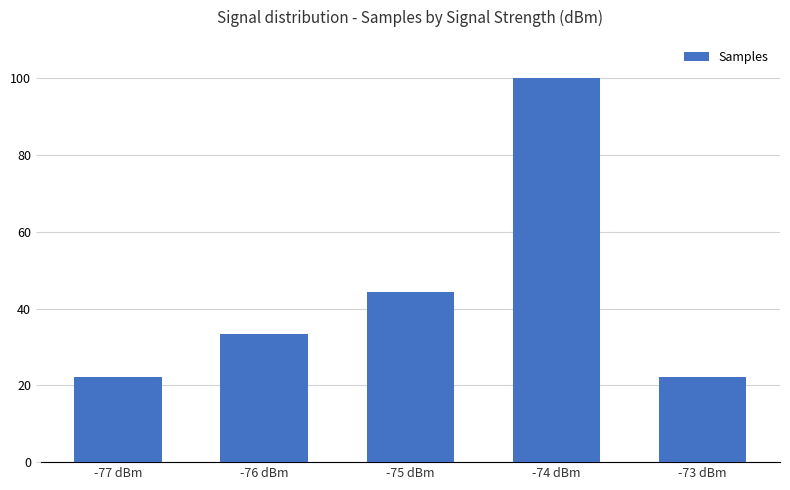

What is the maximum value shown in the chart?

100.0